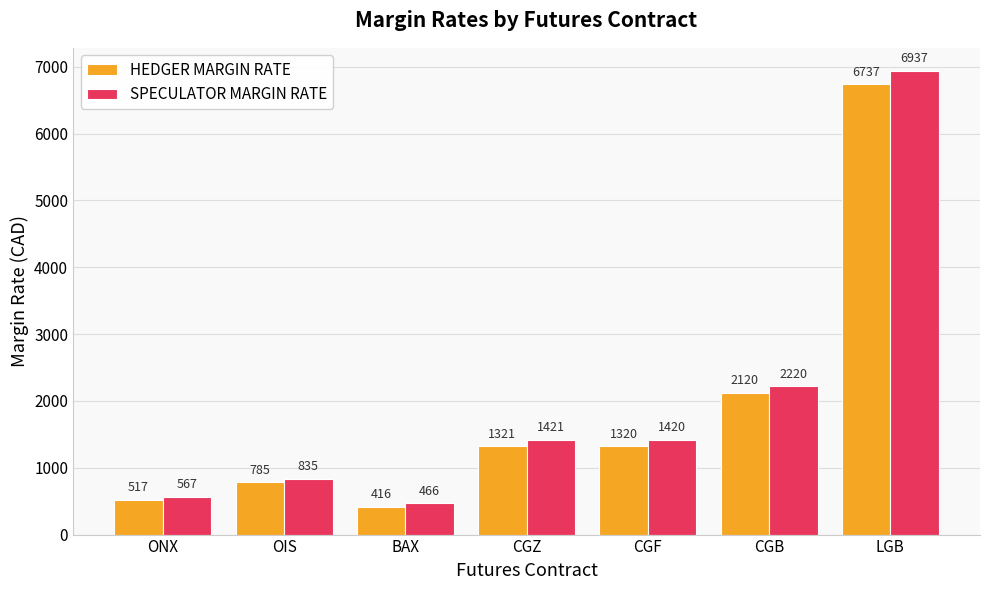

Which category has the highest value in the SPECULATOR MARGIN RATE series?

LGB